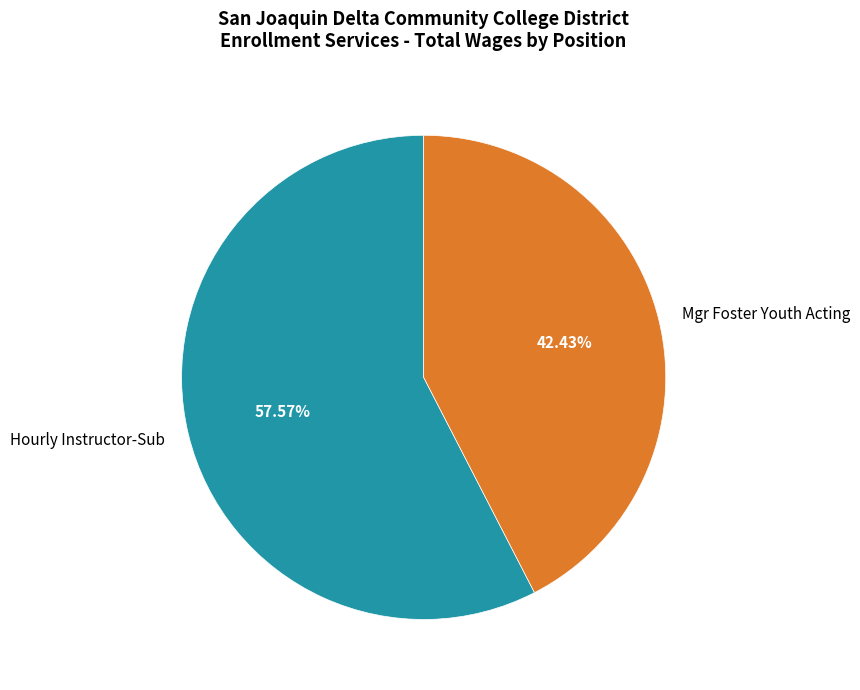

Rank the categories by value from lowest to highest.

Mgr Foster Youth Acting, Hourly Instructor-Sub